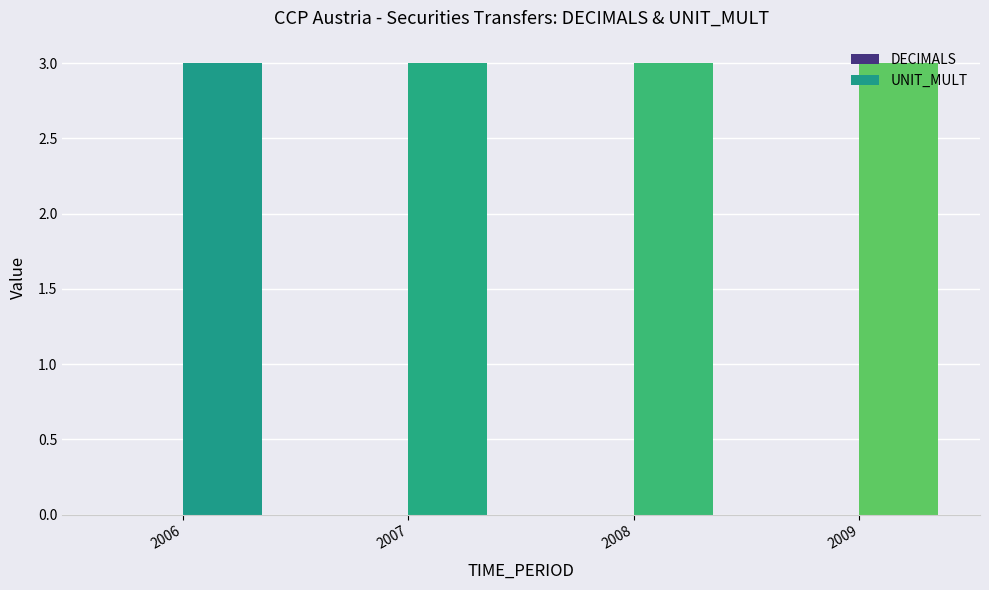

How many bars are there in total?

8